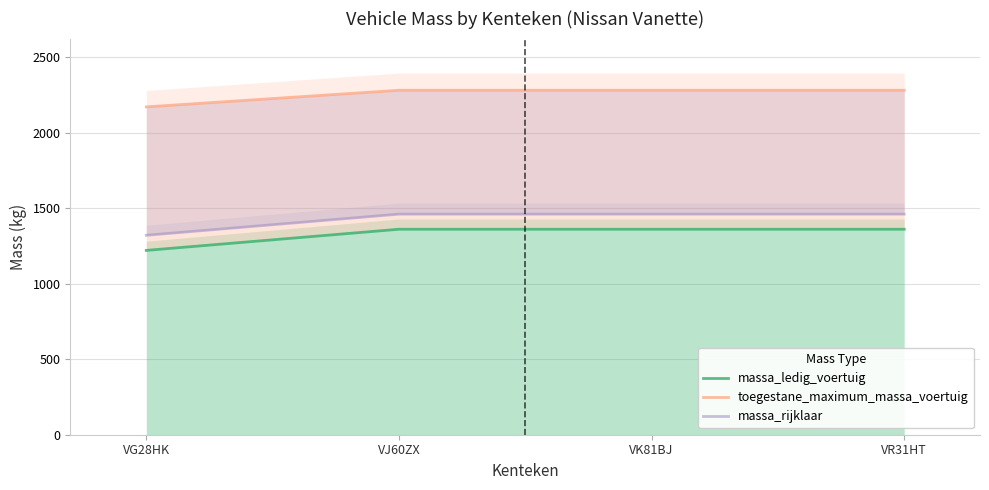

What is the highest value of the toegestane_maximum_massa_voertuig series?

2280